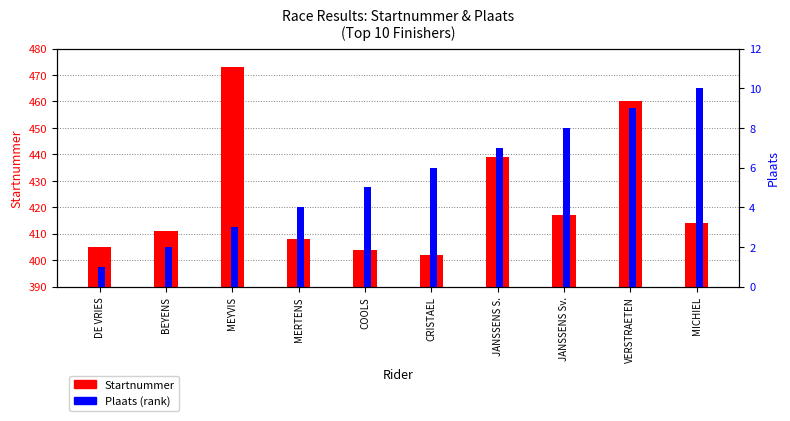

Reading left to right, list all the values displayed in this chart.

Startnummer: 405	411	473	408	404	402	439	417	460	414
Plaats: 1	2	3	4	5	6	7	8	9	10